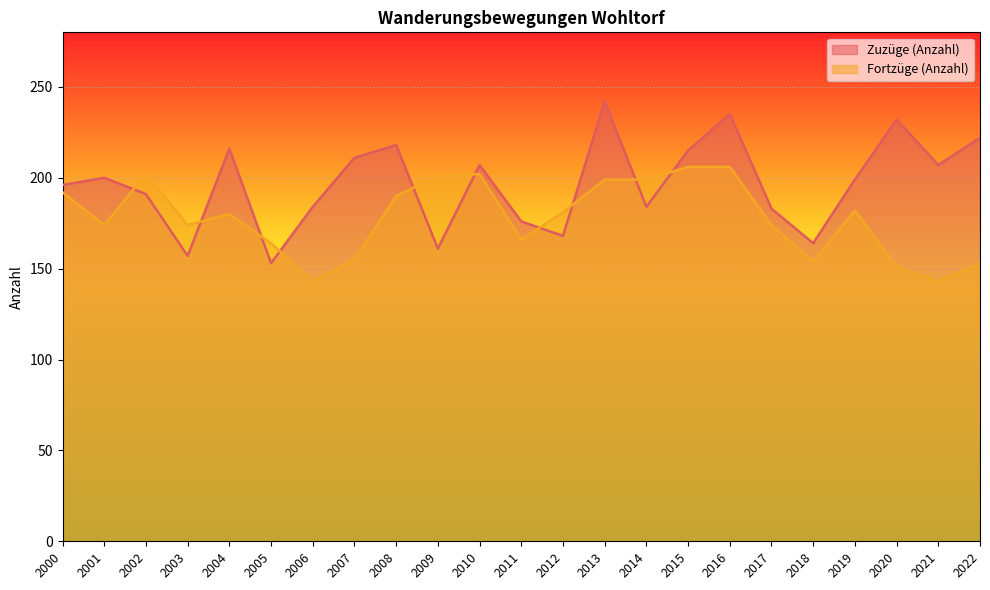

What is the value of the Fortzüge (Anzahl) point at the 23rd from the left?

153